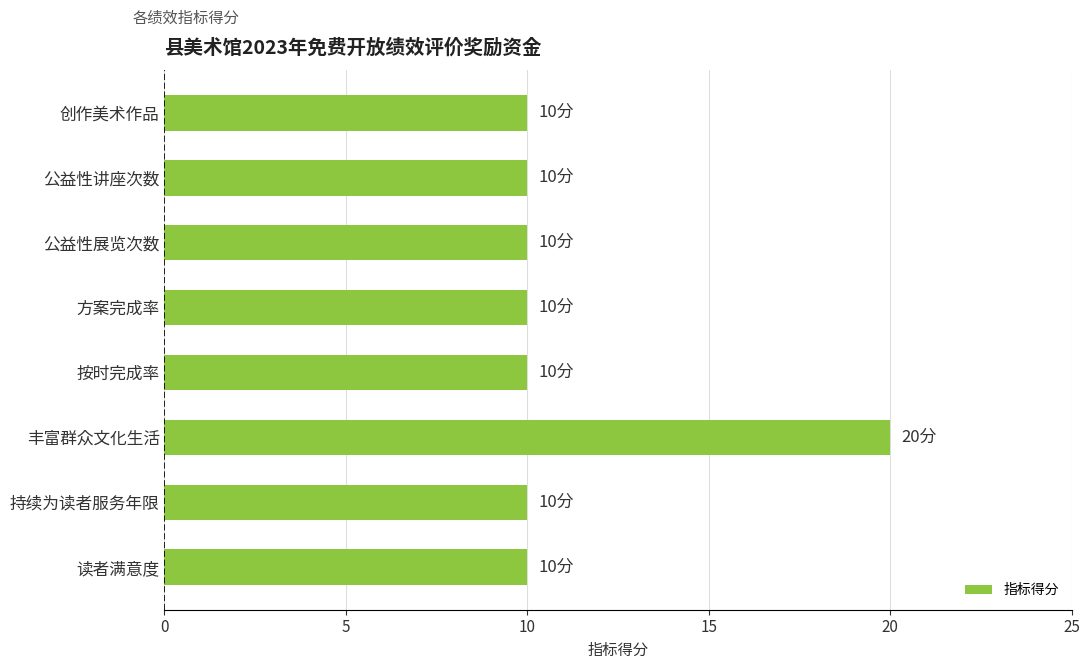

How many values are between 10 and 11?

7